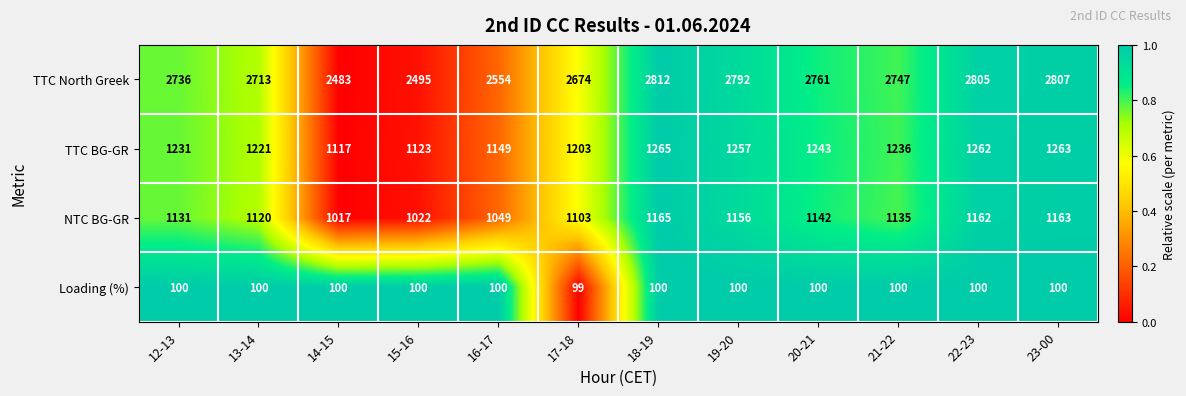

What is the approximate value of Loading (%) at 14-15?

100